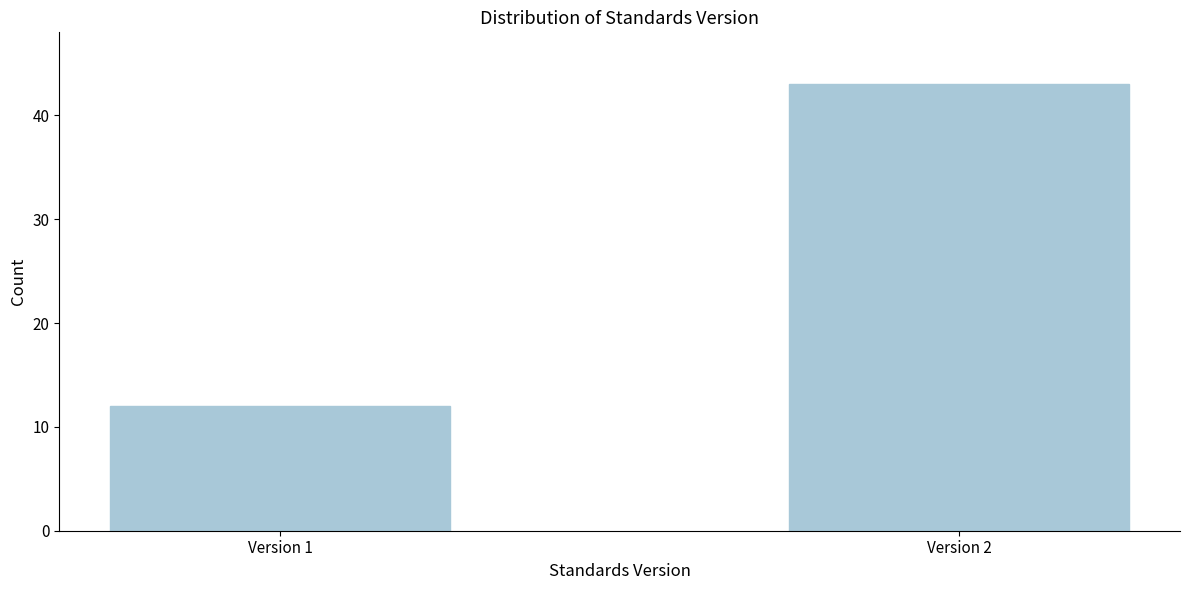

Reading left to right, transcribe all the data shown in this chart.

12	43